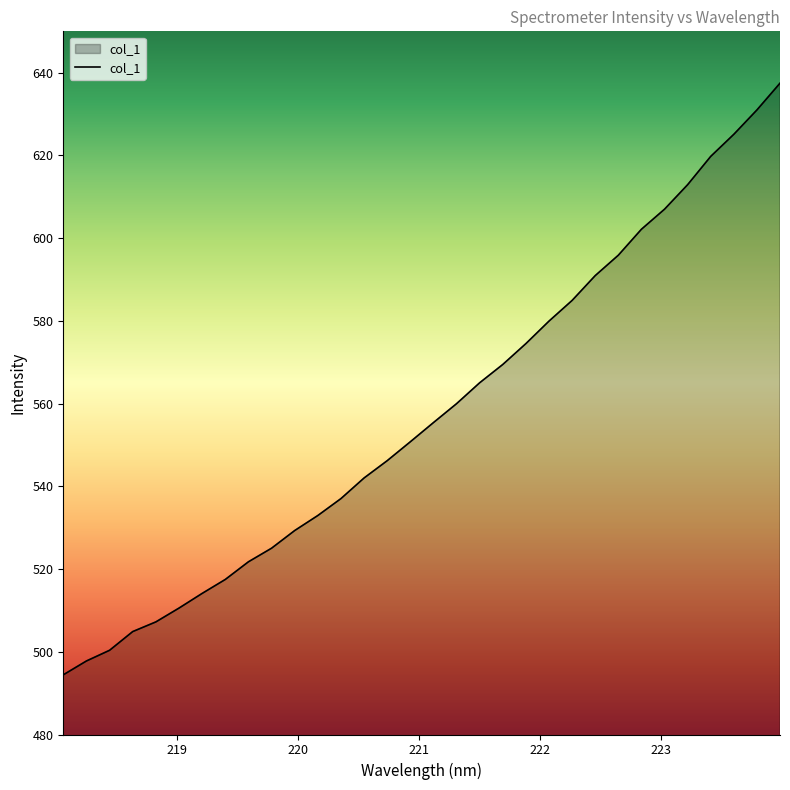

What is the maximum value shown in the chart?

637.5